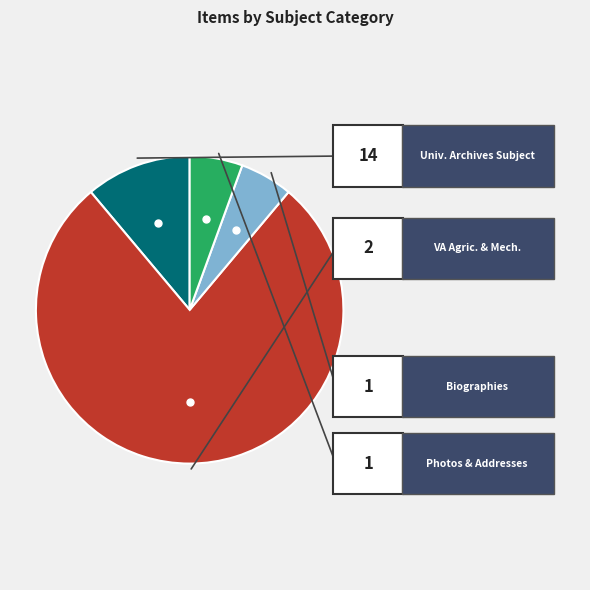

Does Virginia Agricultural and Mechanical College (subject) represent more than half of the total?

No